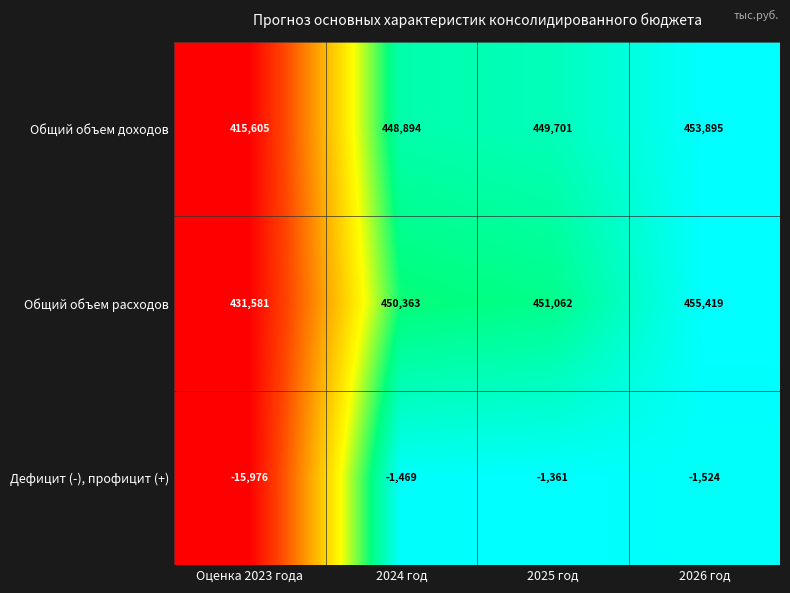

Reading right to left, extract all data points from this chart.

Общий объем доходов: 453895	449701	448894	415605
Общий объем расходов: 455419	451062	450363	431581
Дефицит (-), профицит (+): -1524	-1361	-1469	-15976